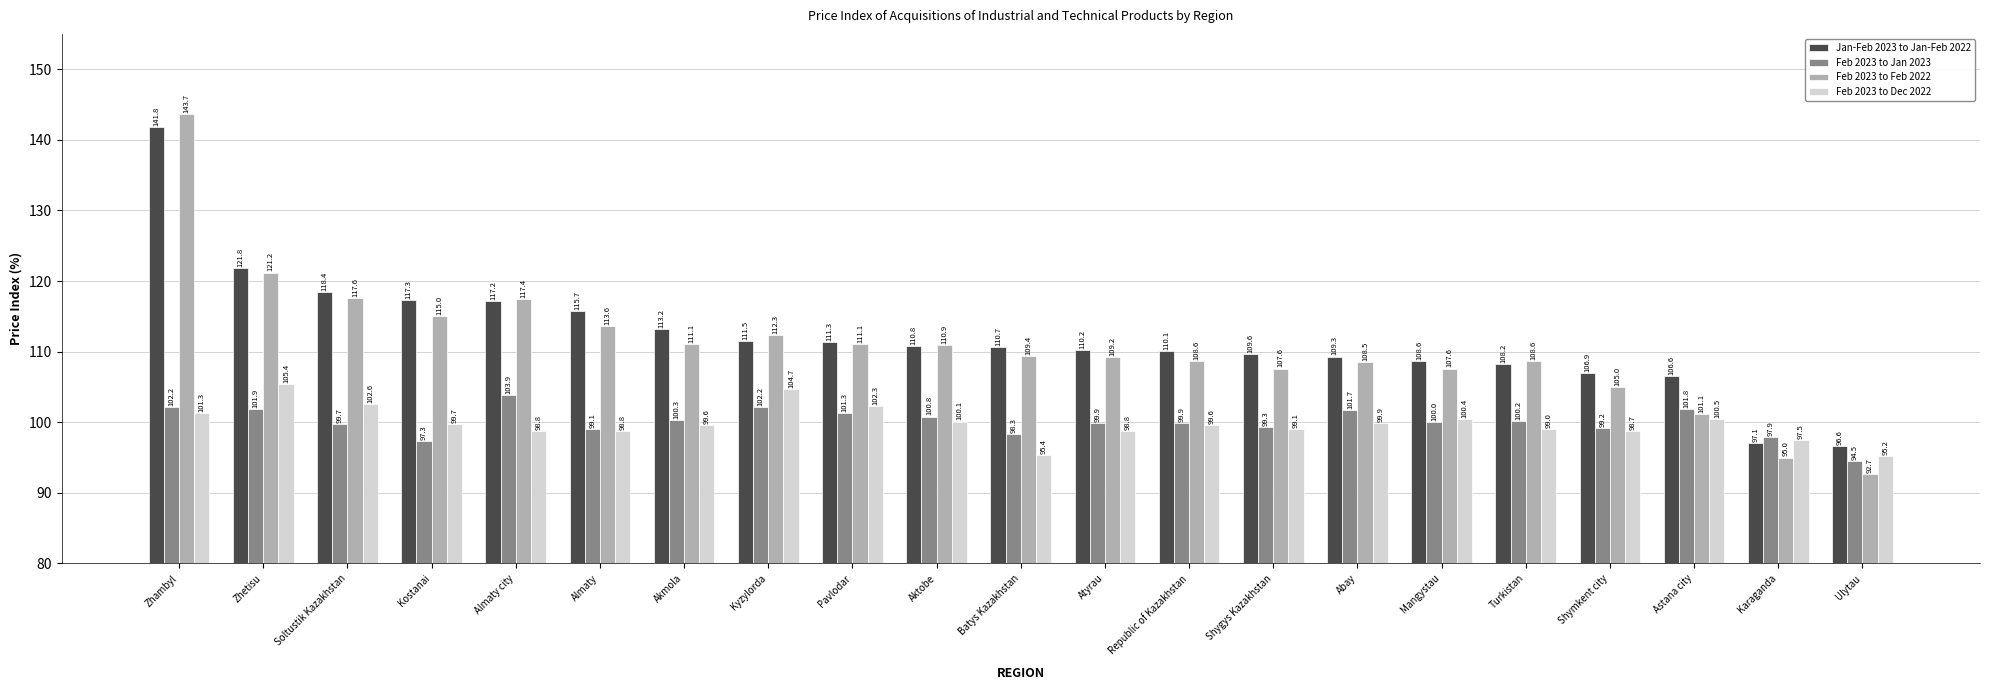

Reading left to right, extract all data points from this chart.

Jan-Feb 2023 to Jan-Feb 2022: 141.8	121.8	118.4	117.3	117.2	115.7	113.2	111.5	111.3	110.8	110.7	110.2	110.1	109.6	109.3	108.6	108.2	106.9	106.6	97.1	96.6
Feb 2023 to Jan 2023: 102.2	101.9	99.7	97.3	103.9	99.1	100.3	102.2	101.3	100.8	98.3	99.9	99.9	99.3	101.7	100.0	100.2	99.2	101.8	97.9	94.5
Feb 2023 to Feb 2022: 143.7	121.2	117.6	115.0	117.4	113.6	111.1	112.3	111.1	110.9	109.4	109.2	108.6	107.6	108.5	107.6	108.6	105.0	101.1	95.0	92.7
Feb 2023 to Dec 2022: 101.3	105.4	102.6	99.7	98.8	98.8	99.6	104.7	102.3	100.1	95.4	98.8	99.6	99.1	99.9	100.4	99.0	98.7	100.5	97.5	95.2